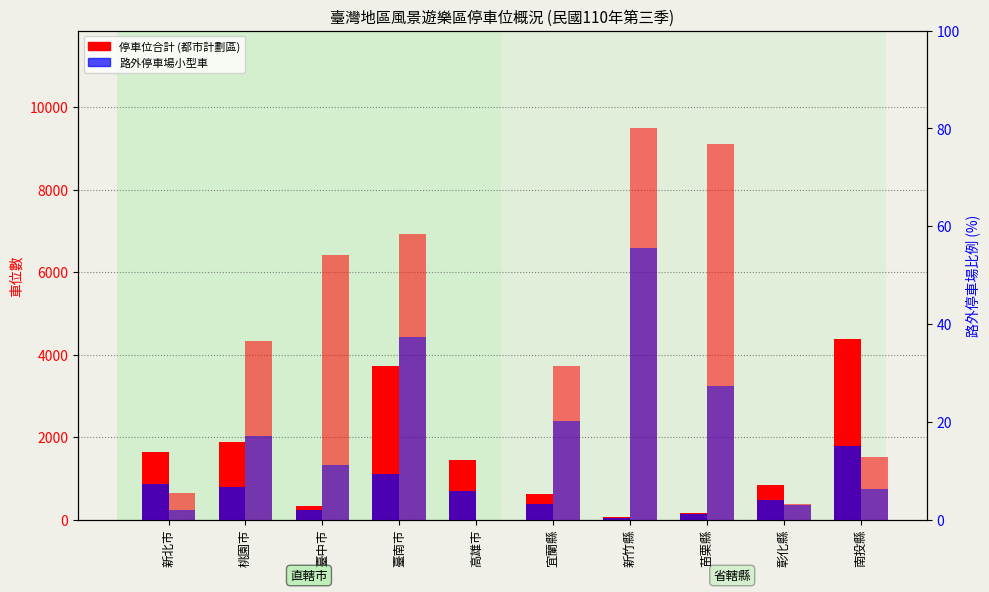

Rank the series by their average value, from highest to lowest.

都市計劃區外合計, 路外停車場小型車(外), 都市計劃區內合計, 路外停車場小型車(內)